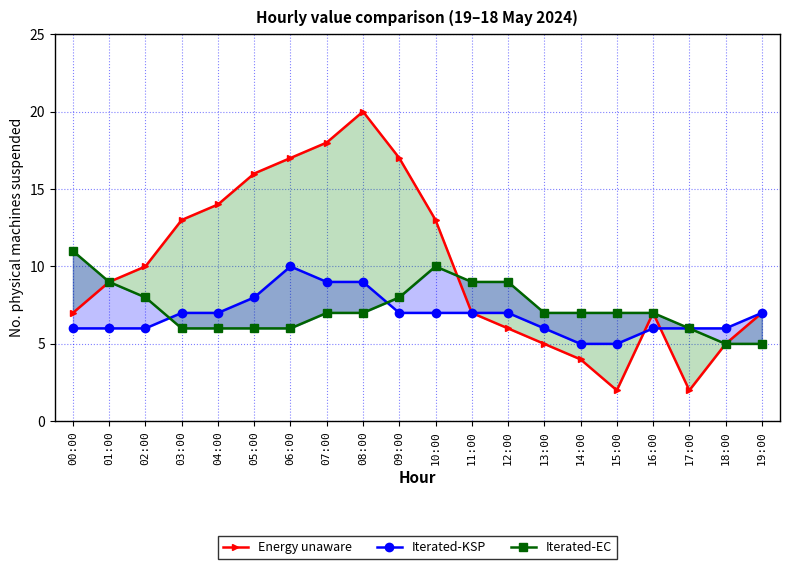

What are all the series names shown in the legend?

Energy unaware, Iterated-KSP, Iterated-EC